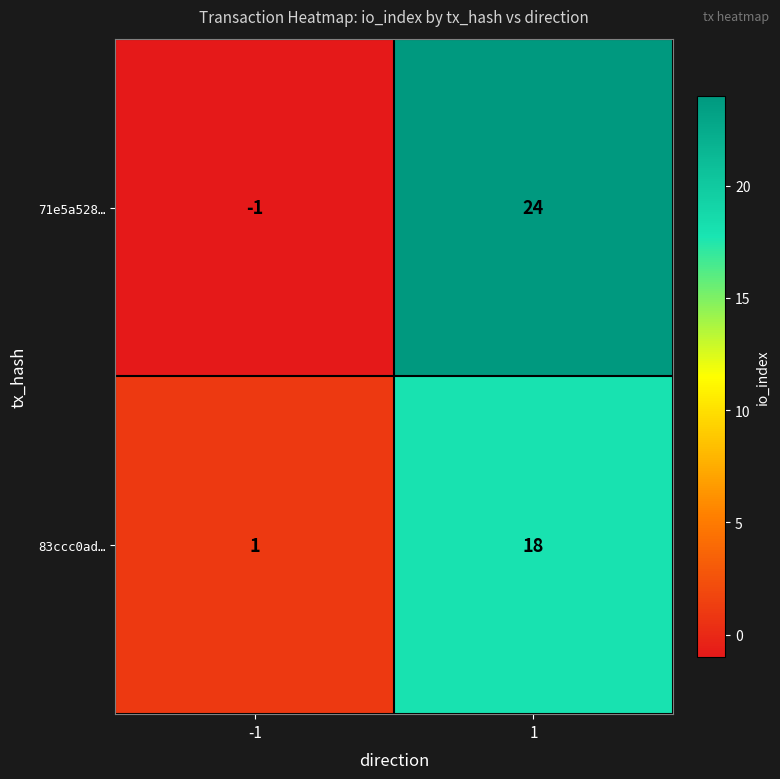

Which series changed the most between -1 and 1?

71e5a528…